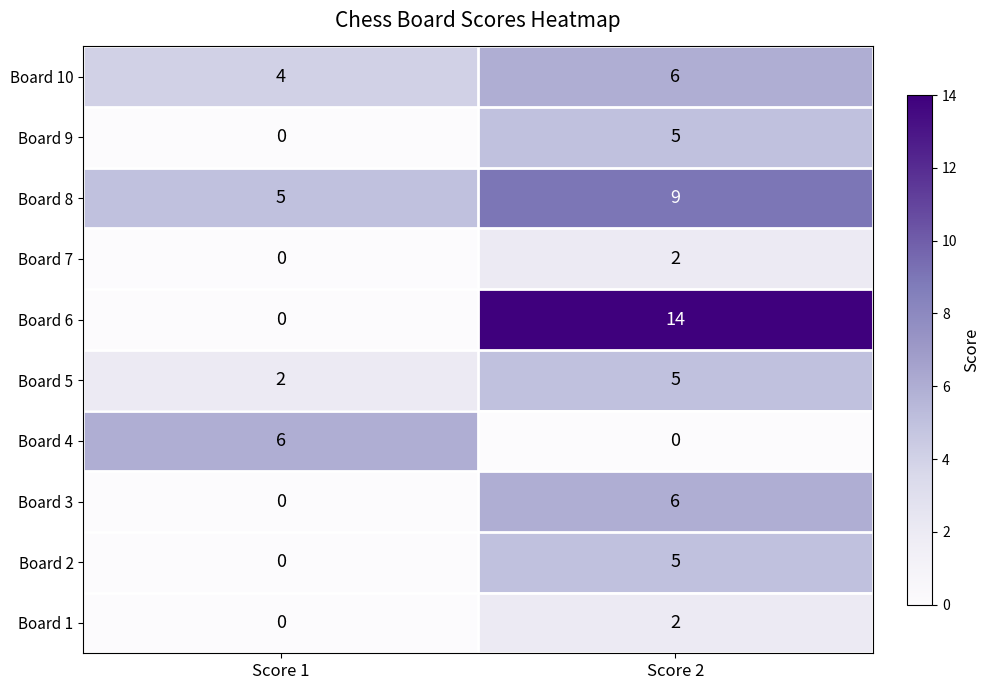

What is the greatest value displayed?

14